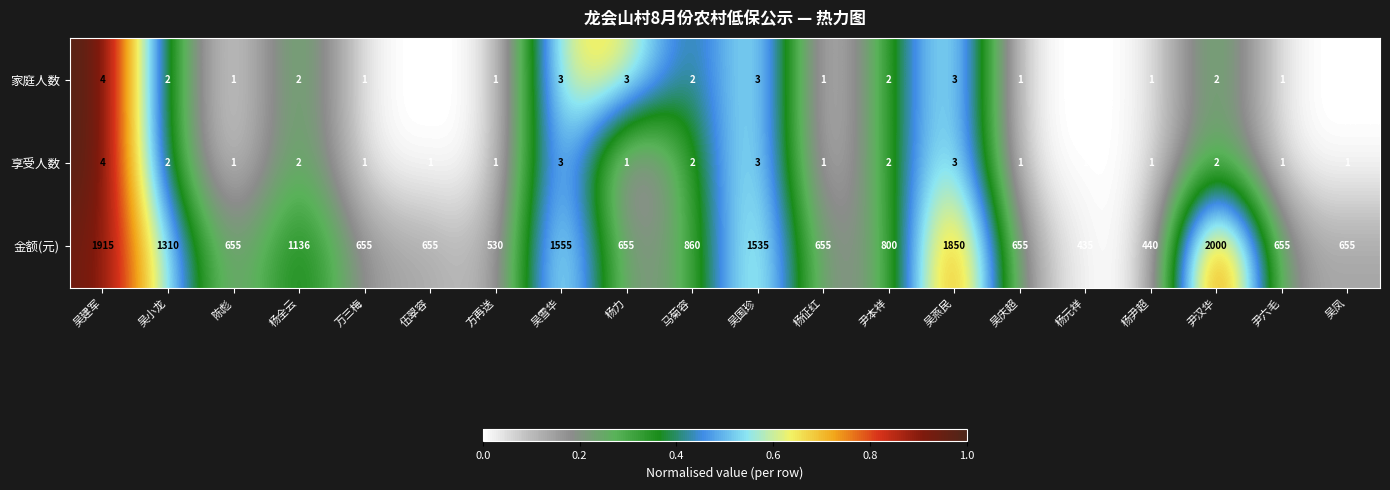

The 享受人数 series shows 5 at 吴国珍. True or false?

False